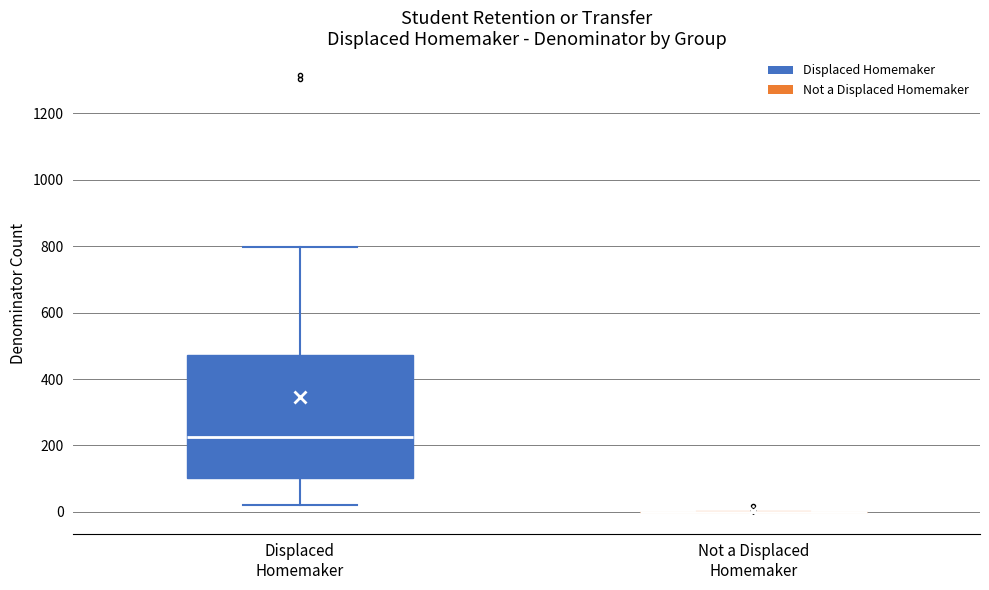

Where does the lower whisker of the box for Displaced Homemaker end on the y-axis? The values are not printed on the chart, so give them approximately, as read against the axis.

20